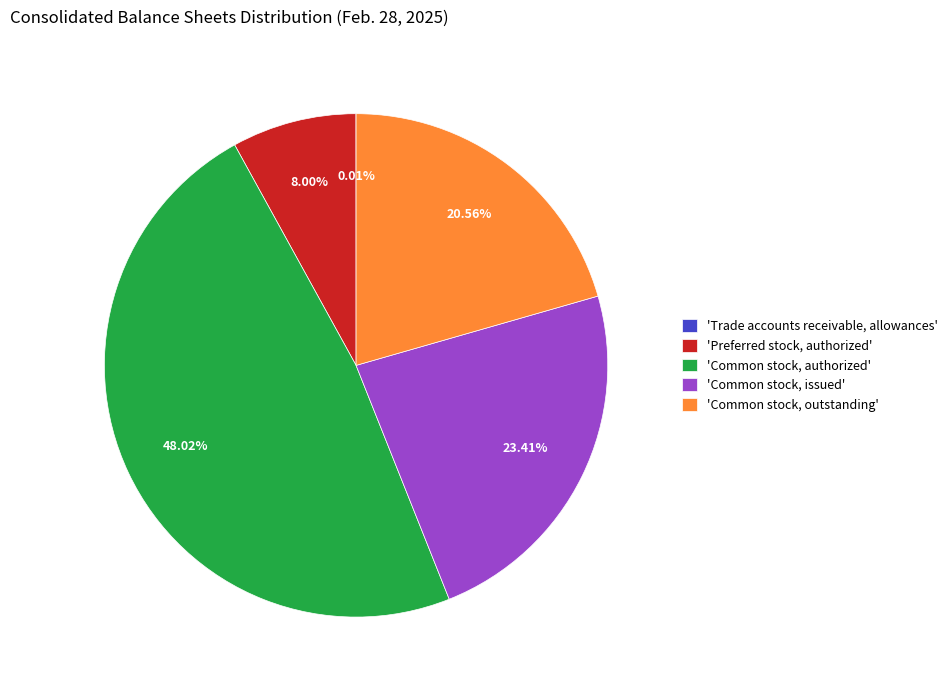

What is the ratio of the value at 'Common stock, authorized' to the value at 'Common stock, outstanding'?

2.3